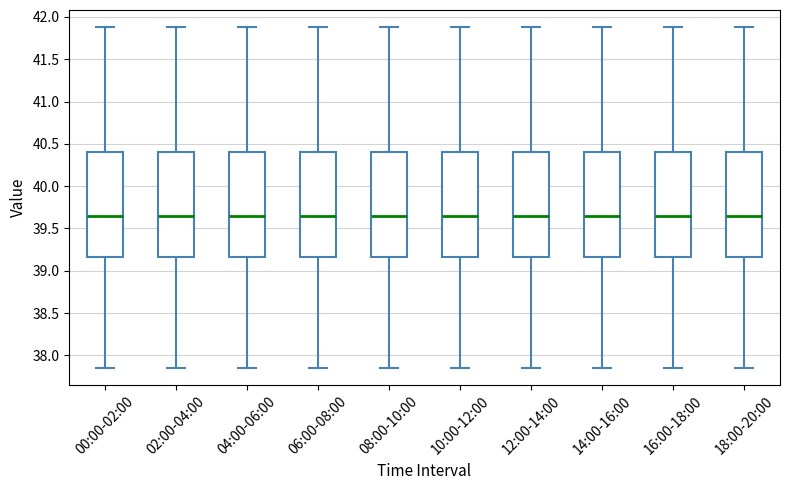

Reading left to right, read every box against the y-axis: the position of its median line, the range the box covers, and the ends of its whiskers. The values are not printed on the chart, so give them approximately, as read against the axis.

00:00-02:00: median 39.65, box 39.15 to 40.40, whiskers 37.85 to 41.90
02:00-04:00: median 39.65, box 39.15 to 40.40, whiskers 37.85 to 41.90
04:00-06:00: median 39.65, box 39.15 to 40.40, whiskers 37.85 to 41.90
06:00-08:00: median 39.65, box 39.15 to 40.40, whiskers 37.85 to 41.90
08:00-10:00: median 39.65, box 39.15 to 40.40, whiskers 37.85 to 41.90
10:00-12:00: median 39.65, box 39.15 to 40.40, whiskers 37.85 to 41.90
12:00-14:00: median 39.65, box 39.15 to 40.40, whiskers 37.85 to 41.90
14:00-16:00: median 39.65, box 39.15 to 40.40, whiskers 37.85 to 41.90
16:00-18:00: median 39.65, box 39.15 to 40.40, whiskers 37.85 to 41.90
18:00-20:00: median 39.65, box 39.15 to 40.40, whiskers 37.85 to 41.90